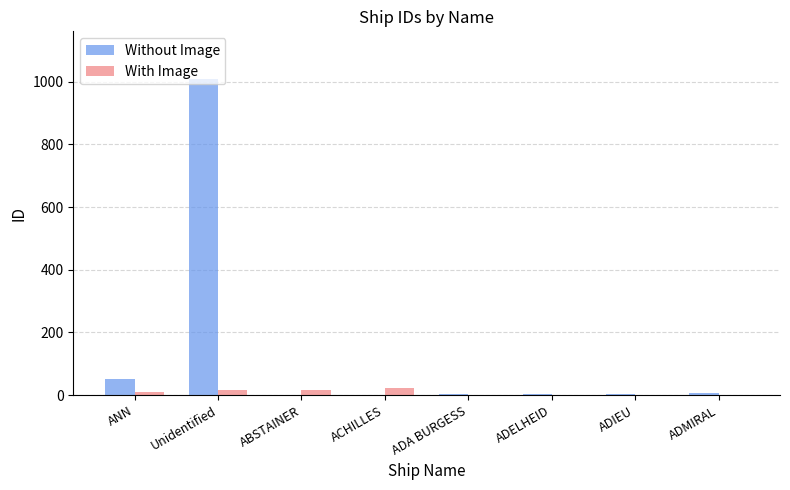

At which label is Without Image closest to 505?

ANN